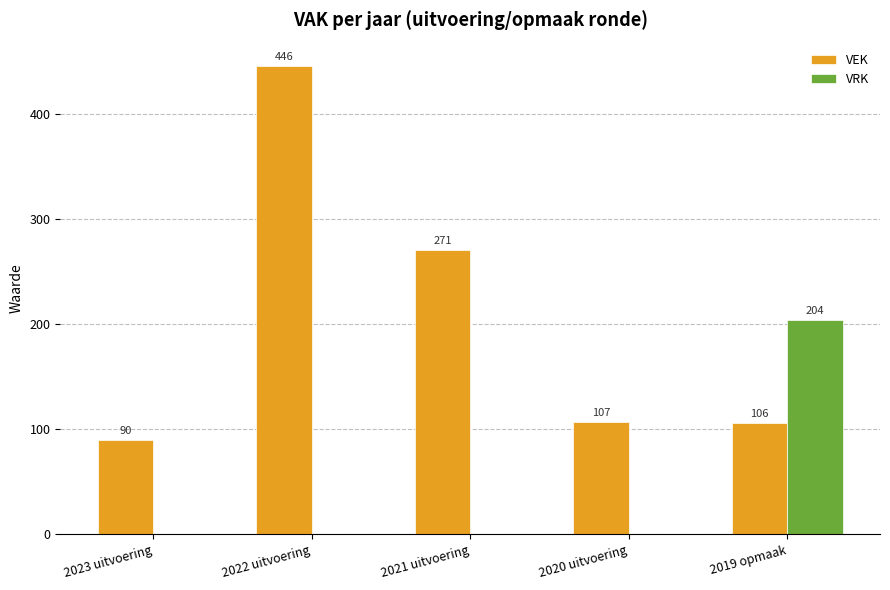

Which series has the largest total across all categories?

VEK